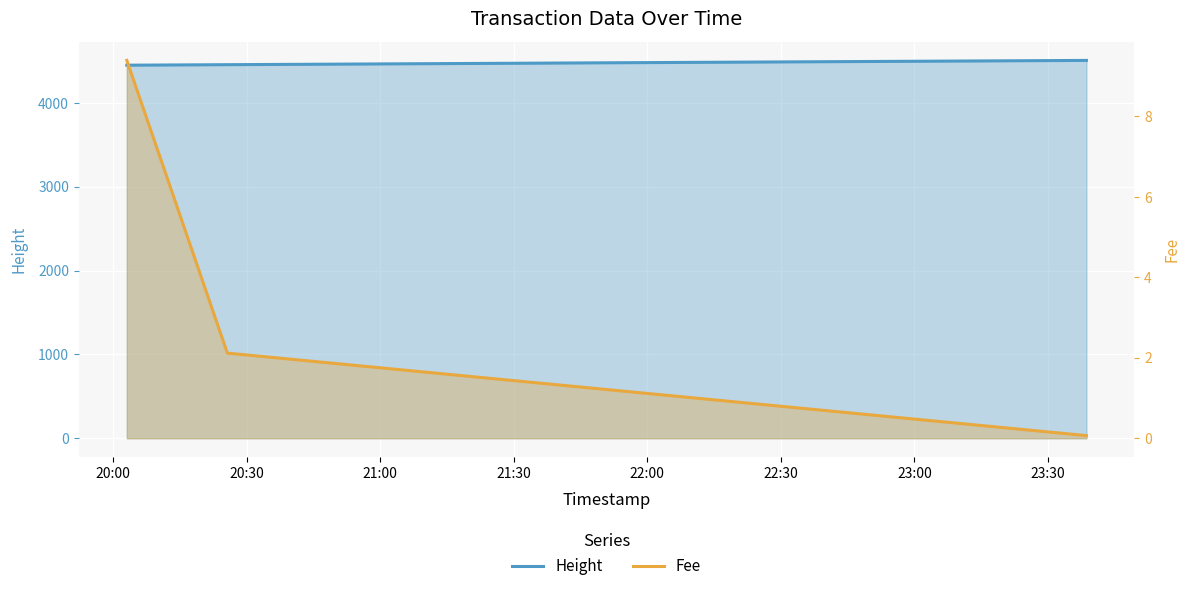

How many lines are shown in the chart?

2